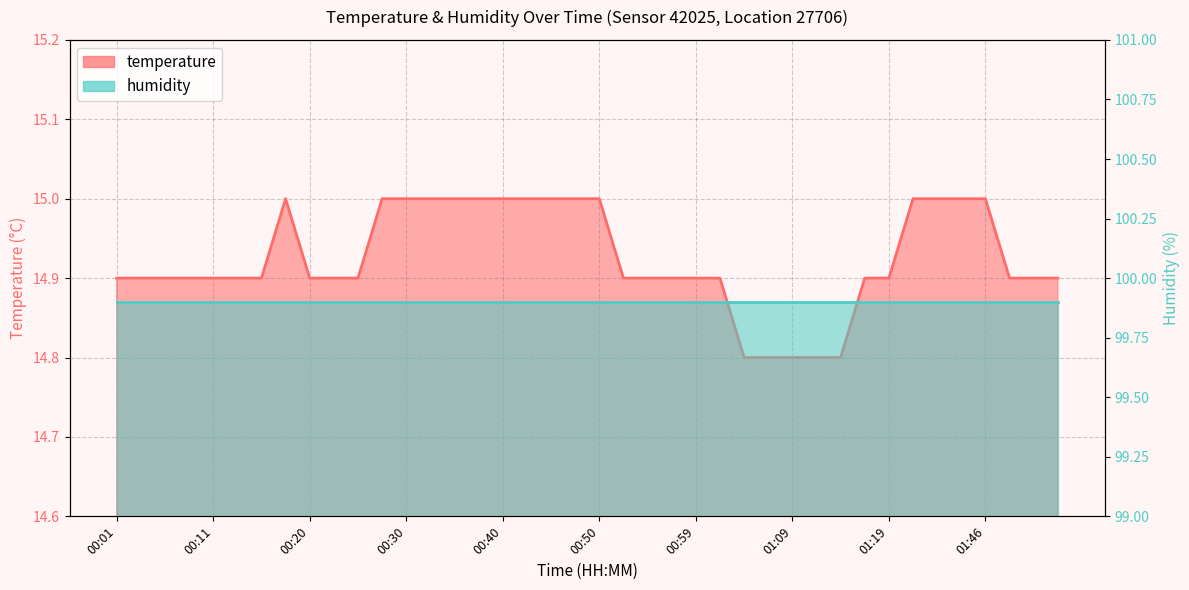

What is the difference between the maximum and minimum values?

0.2